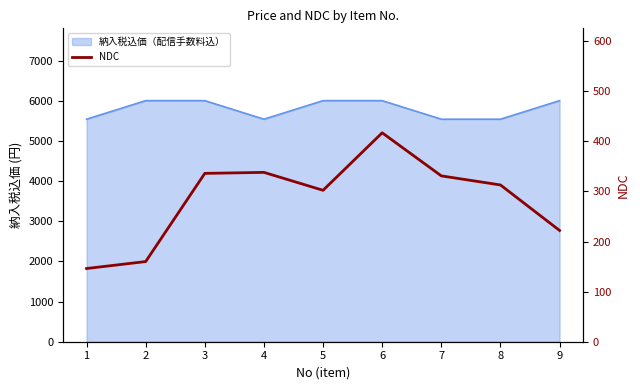

List the labels in order of value, largest first.

6, 4, 3, 7, 8, 5, 9, 2, 1